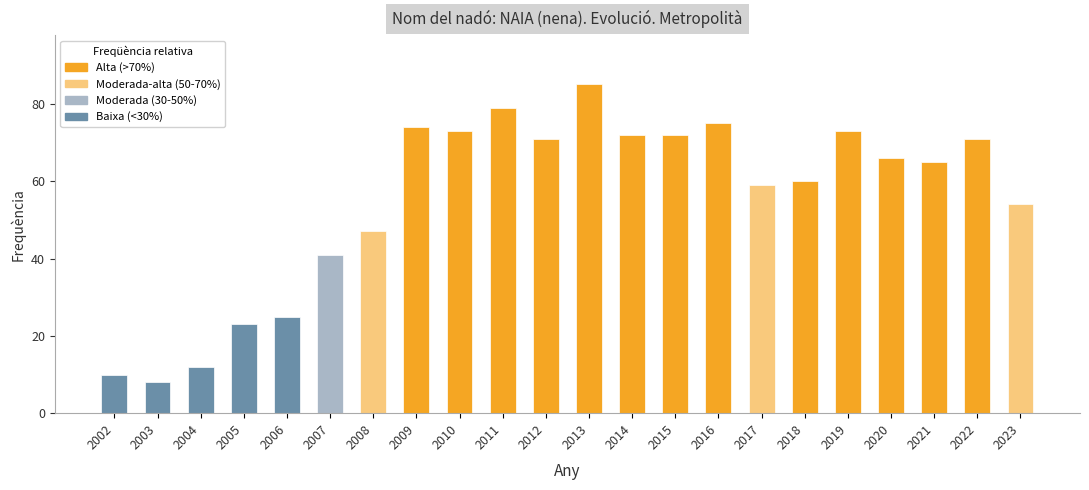

Between 2022 and 2011, which is larger?

2011